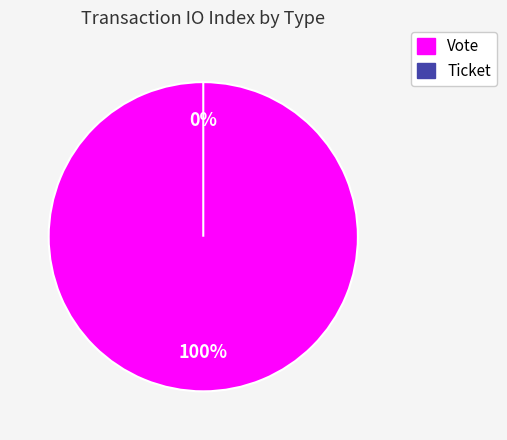

To the nearest percent, what is the average slice percentage?

50%